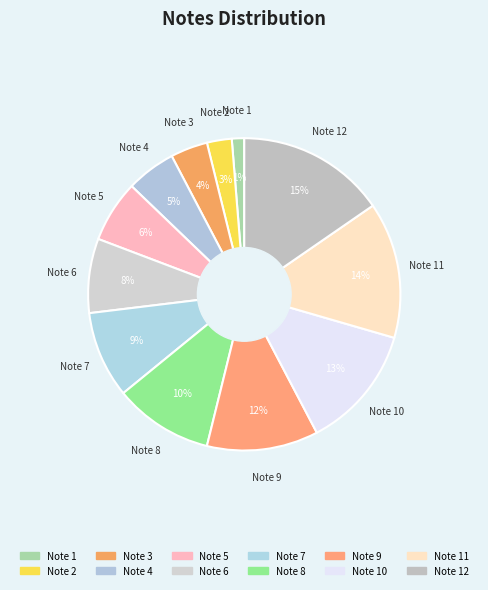

Rank the categories by value from lowest to highest.

1, 2, 3, 4, 5, 6, 7, 8, 9, 10, 11, 12